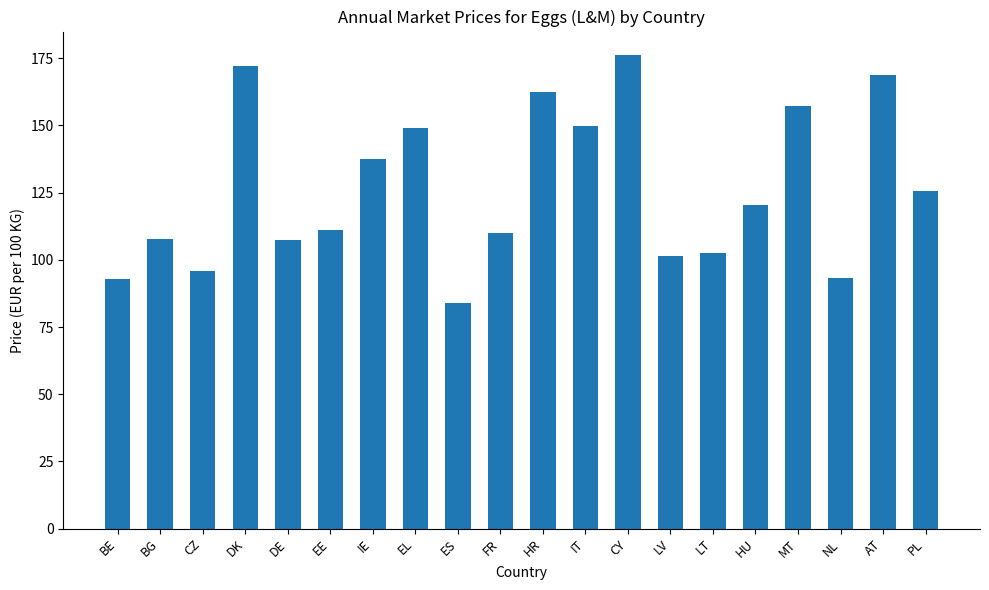

What is the change in value from EL to HR?

+13.4